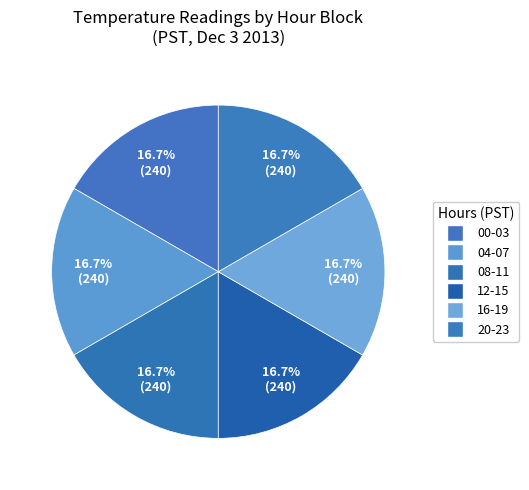

Rank the categories by value from lowest to highest.

Hour 1, Hour 2, Hour 3, Hour 4, Hour 5, Hour 0